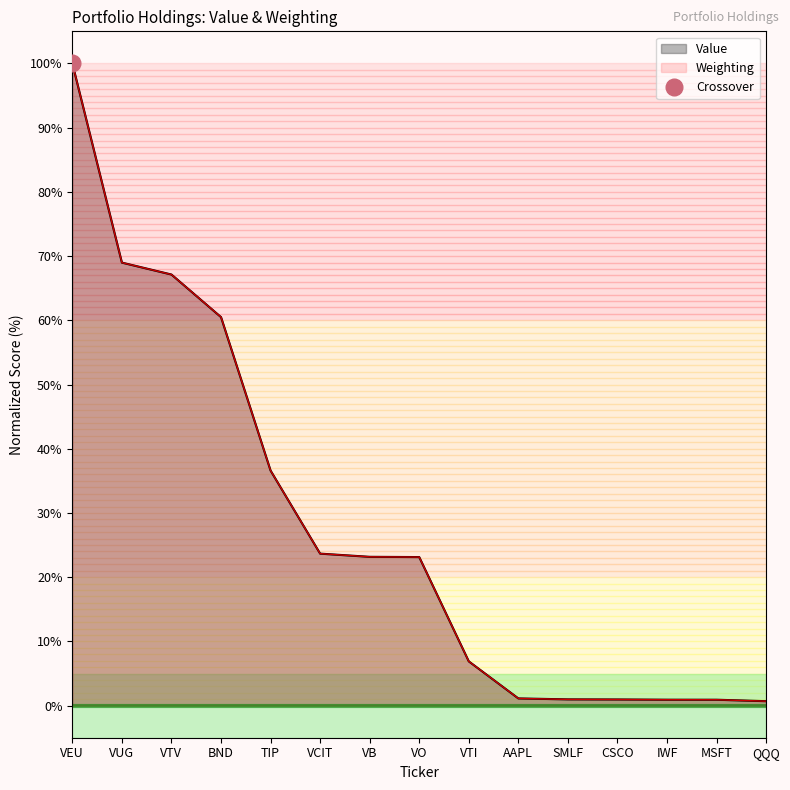

Reading left to right, list all the values displayed in this chart.

Value: 100.0	69.0	67.1	60.5	36.6	23.7	23.2	23.1	6.9	1.1	1.0	1.0	0.9	0.9	0.7
Weighting: 100.0	69.0	67.1	60.5	36.6	23.7	23.2	23.1	6.9	1.1	1.0	1.0	0.9	0.9	0.7